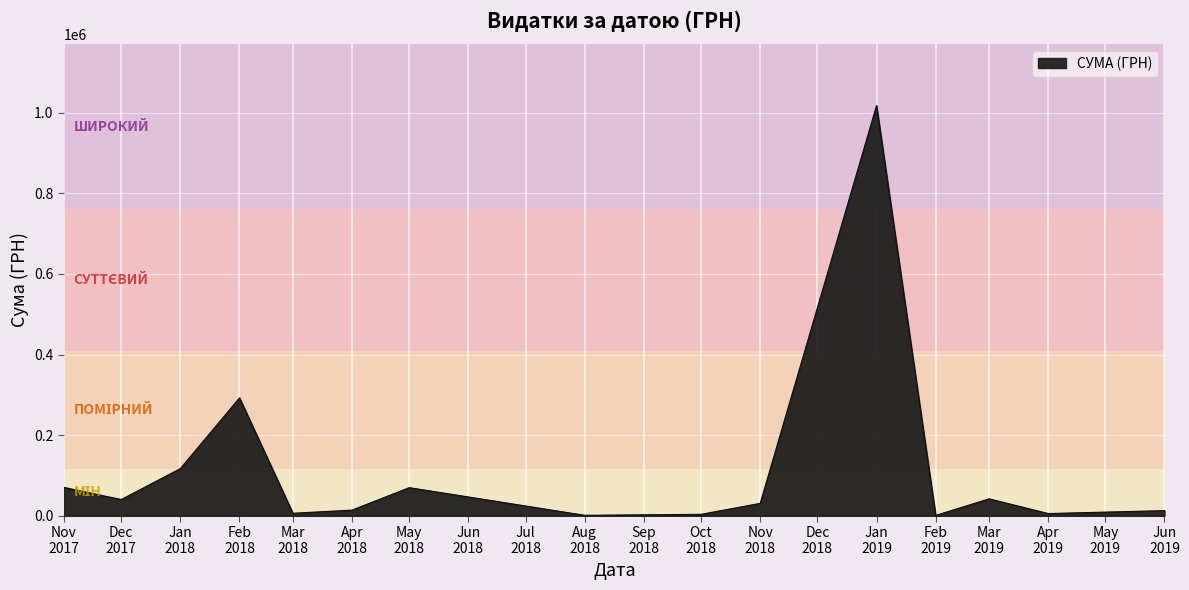

Does the chart display data point markers on the line(s)?

No